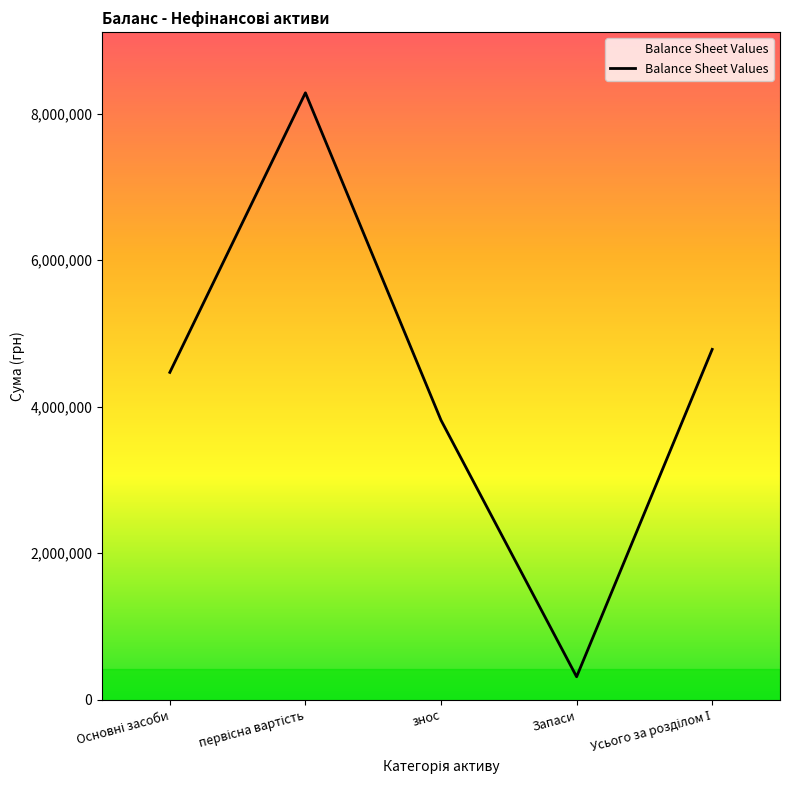

What is the approximate value at Запаси?

314129